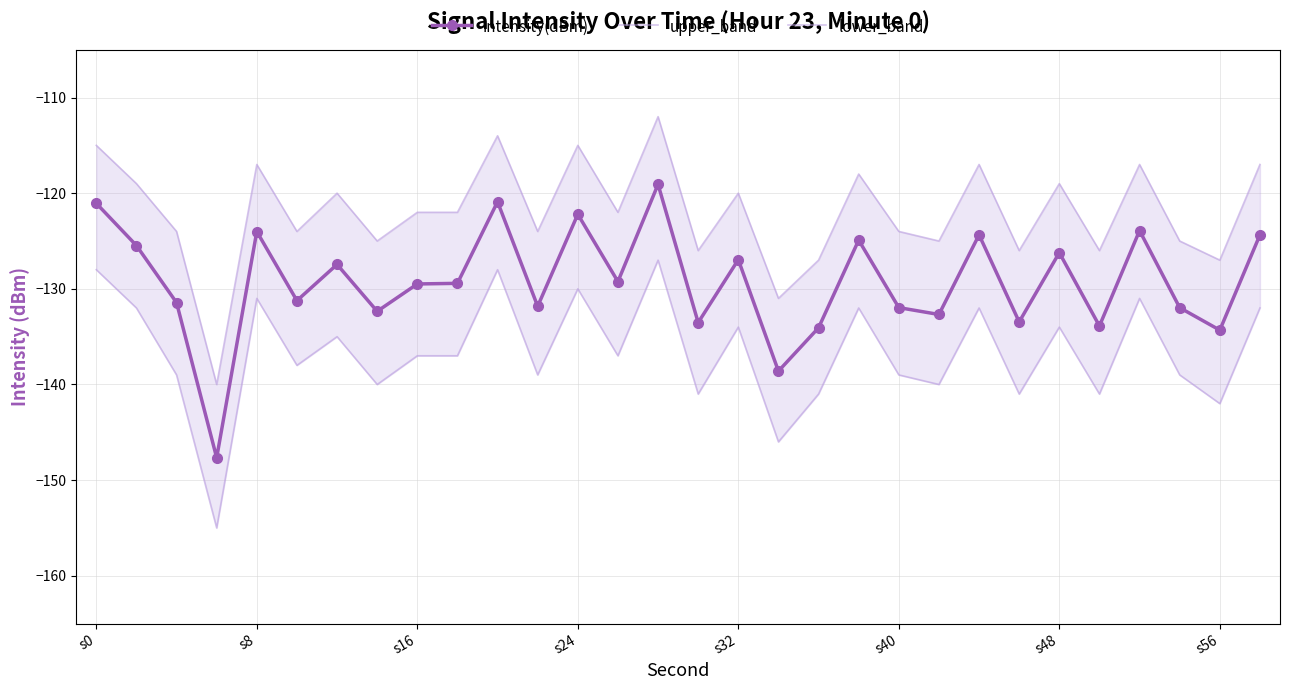

True or false: lower_band and intensity(dBm) cross at least once.

False